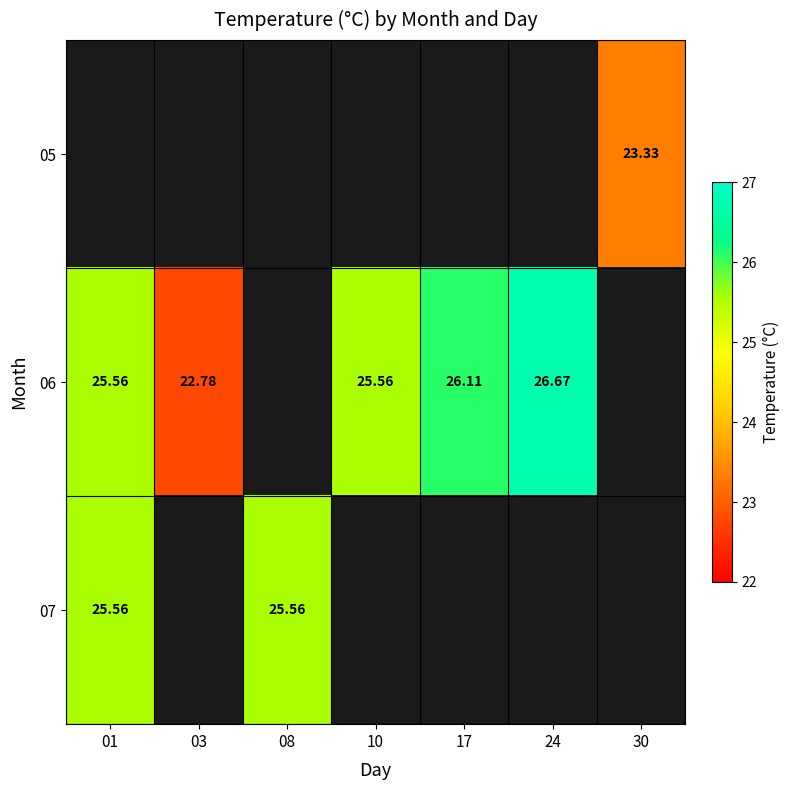

How many series are shown in this chart?

3